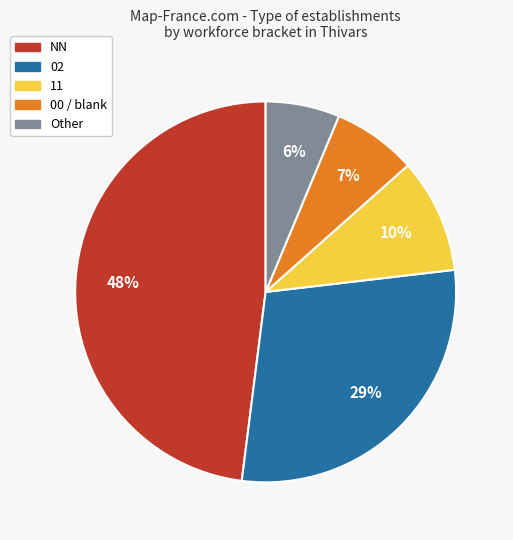

Is the sum of 00 / blank and NN greater than half?

Yes